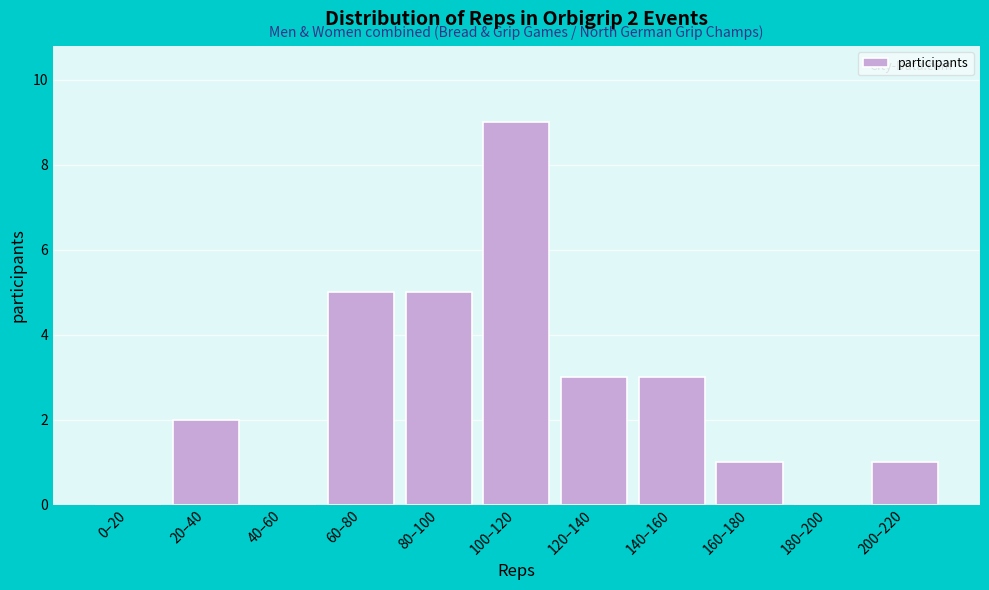

Reading right to left, what are all the values shown in this chart?

200–220=1	180–200=0	160–180=1	140–160=3	120–140=3	100–120=9	80–100=5	60–80=5	40–60=0	20–40=2	0–20=0